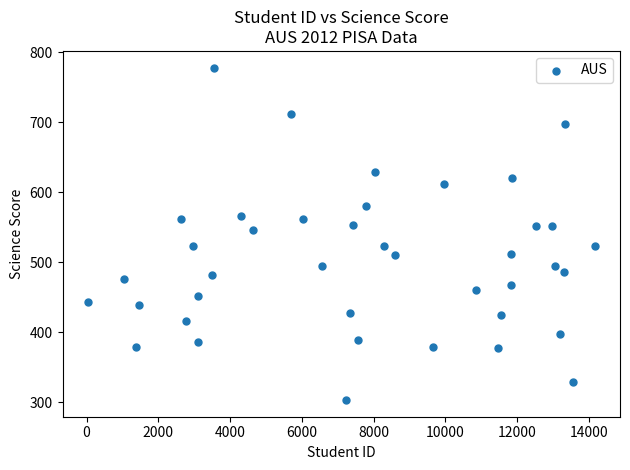

What Y value in the scatter plot is closest to 540?

546.2